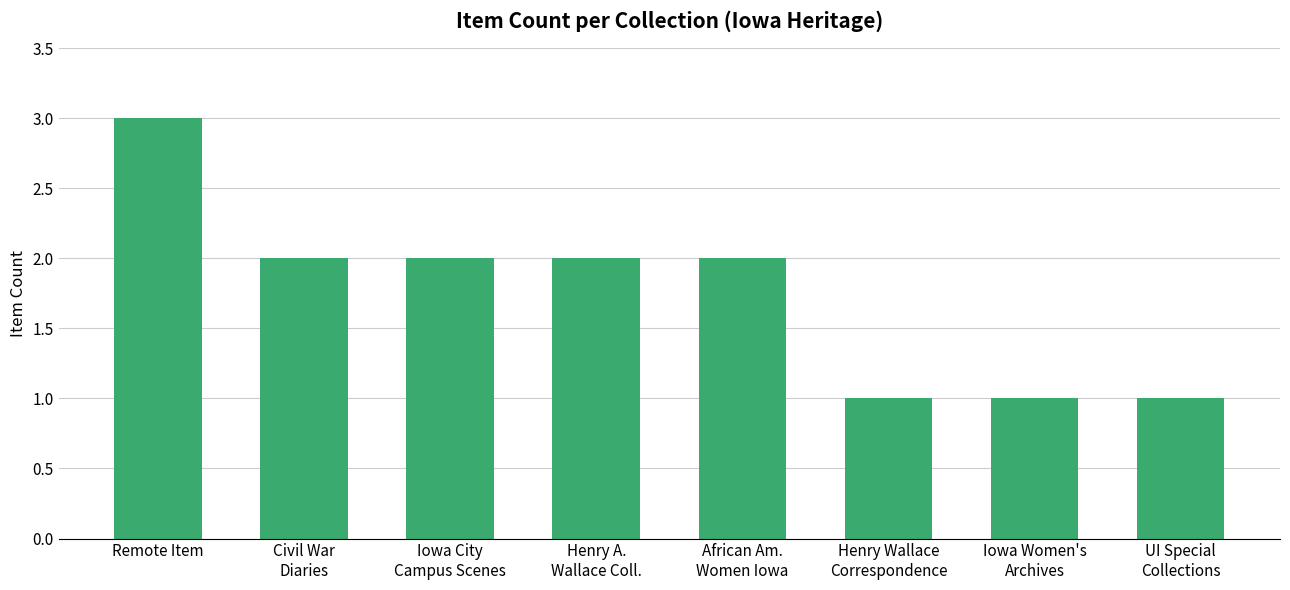

What is the maximum value shown in the chart?

3